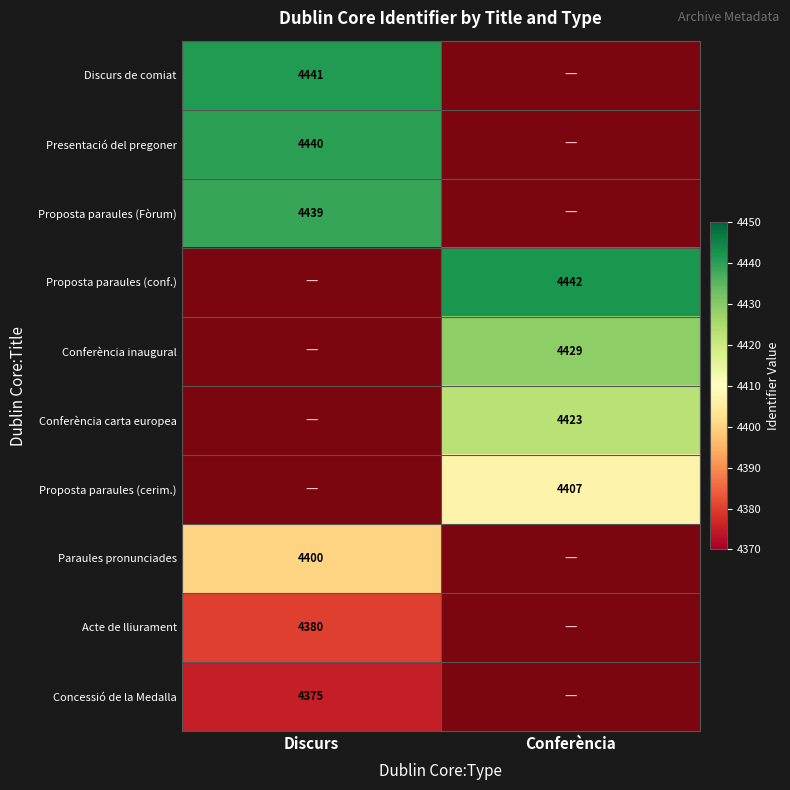

Between Conferència and Discurs, which is larger?

Discurs